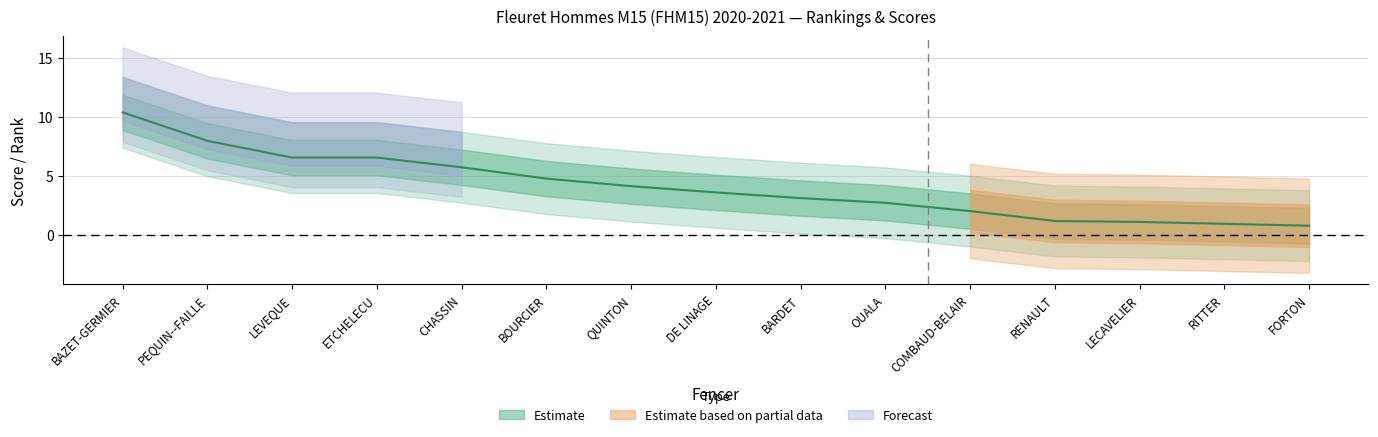

What is the greatest value displayed?

10.4